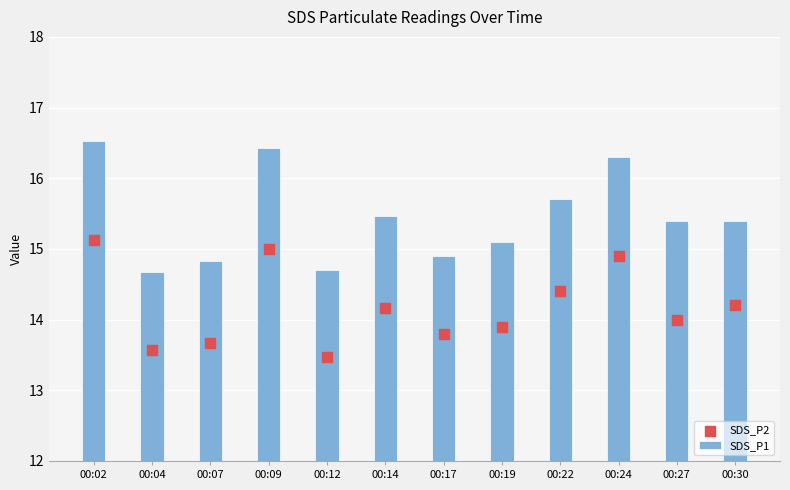

Which series has the largest Y range (max minus min)?

SDS_P1